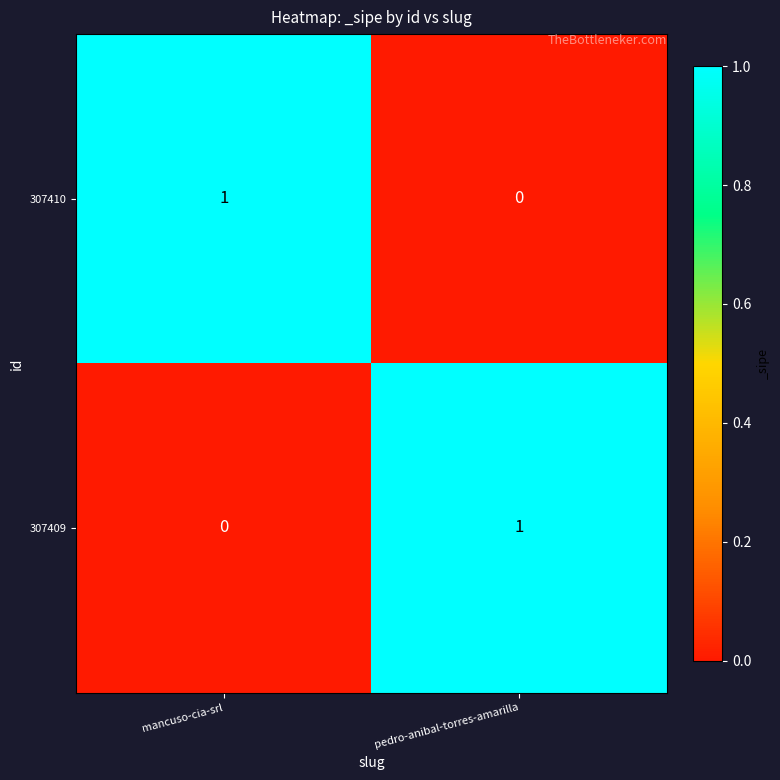

The 307410 series shows 0 at mancuso-cia-srl. True or false?

False